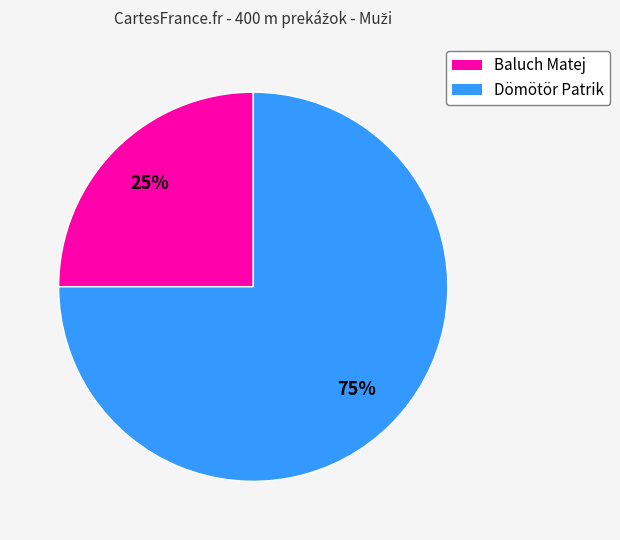

To the nearest percent, what is the combined percentage of Baluch Matej and Dömötör Patrik?

100%